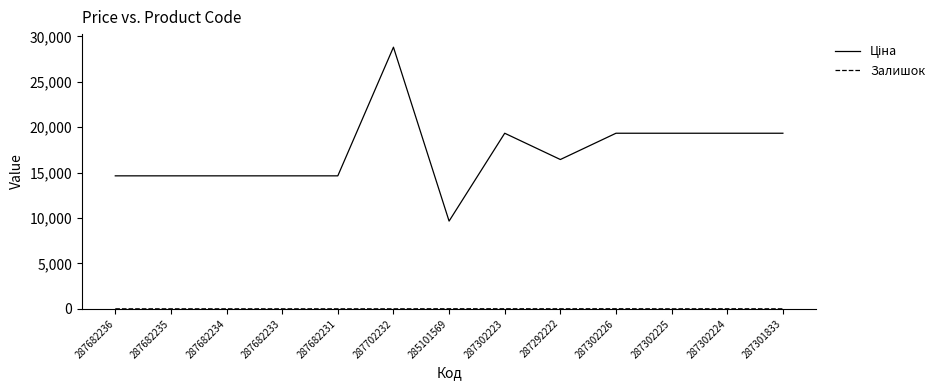

What is the total value across all series at 287682233?

14649.6